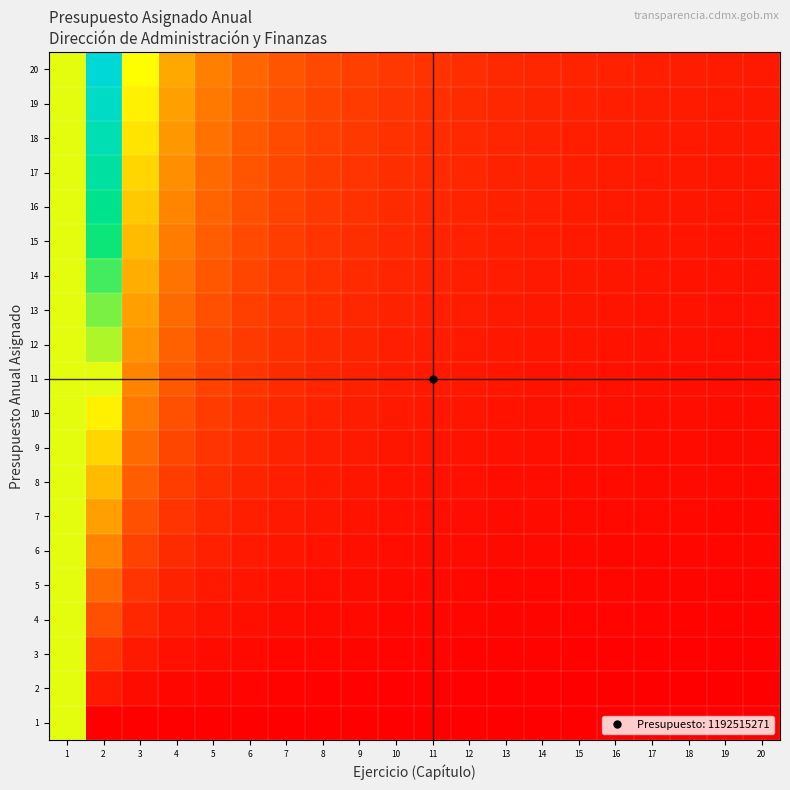

Reading left to right, list all the values displayed in this chart.

1: 1=10.0	2=0.0	3=0.0	4=0.0	5=0.0	6=0.0	7=0.0	8=0.0	9=0.0	10=0.0	11=0.0	12=0.0	13=0.0	14=0.0	15=0.0	16=0.0	17=0.0	18=0.0	19=0.0	20=0.0
2: 1=10.0	2=1.0	3=0.5	4=0.3	5=0.2	6=0.2	7=0.2	8=0.1	9=0.1	10=0.1	11=0.1	12=0.1	13=0.1	14=0.1	15=0.1	16=0.1	17=0.1	18=0.1	19=0.1	20=0.1
3: 1=10.0	2=2.0	3=1.0	4=0.7	5=0.5	6=0.4	7=0.3	8=0.3	9=0.2	10=0.2	11=0.2	12=0.2	13=0.2	14=0.2	15=0.1	16=0.1	17=0.1	18=0.1	19=0.1	20=0.1
4: 1=10.0	2=3.0	3=1.5	4=1.0	5=0.7	6=0.6	7=0.5	8=0.4	9=0.4	10=0.3	11=0.3	12=0.3	13=0.2	14=0.2	15=0.2	16=0.2	17=0.2	18=0.2	19=0.2	20=0.2
5: 1=10.0	2=4.0	3=2.0	4=1.3	5=1.0	6=0.8	7=0.7	8=0.6	9=0.5	10=0.4	11=0.4	12=0.4	13=0.3	14=0.3	15=0.3	16=0.3	17=0.2	18=0.2	19=0.2	20=0.2
6: 1=10.0	2=5.0	3=2.5	4=1.7	5=1.2	6=1.0	7=0.8	8=0.7	9=0.6	10=0.6	11=0.5	12=0.5	13=0.4	14=0.4	15=0.4	16=0.3	17=0.3	18=0.3	19=0.3	20=0.3
7: 1=10.0	2=6.0	3=3.0	4=2.0	5=1.5	6=1.2	7=1.0	8=0.9	9=0.7	10=0.7	11=0.6	12=0.5	13=0.5	14=0.5	15=0.4	16=0.4	17=0.4	18=0.4	19=0.3	20=0.3
8: 1=10.0	2=7.0	3=3.5	4=2.3	5=1.7	6=1.4	7=1.2	8=1.0	9=0.9	10=0.8	11=0.7	12=0.6	13=0.6	14=0.5	15=0.5	16=0.5	17=0.4	18=0.4	19=0.4	20=0.4
9: 1=10.0	2=8.0	3=4.0	4=2.7	5=2.0	6=1.6	7=1.3	8=1.1	9=1.0	10=0.9	11=0.8	12=0.7	13=0.7	14=0.6	15=0.6	16=0.5	17=0.5	18=0.5	19=0.4	20=0.4
10: 1=10.0	2=9.0	3=4.5	4=3.0	5=2.2	6=1.8	7=1.5	8=1.3	9=1.1	10=1.0	11=0.9	12=0.8	13=0.7	14=0.7	15=0.6	16=0.6	17=0.6	18=0.5	19=0.5	20=0.5
11: 1=10.0	2=10.0	3=5.0	4=3.3	5=2.5	6=2.0	7=1.7	8=1.4	9=1.2	10=1.1	11=1.0	12=0.9	13=0.8	14=0.8	15=0.7	16=0.7	17=0.6	18=0.6	19=0.6	20=0.5
12: 1=10.0	2=11.0	3=5.5	4=3.7	5=2.7	6=2.2	7=1.8	8=1.6	9=1.4	10=1.2	11=1.1	12=1.0	13=0.9	14=0.8	15=0.8	16=0.7	17=0.7	18=0.6	19=0.6	20=0.6
13: 1=10.0	2=12.0	3=6.0	4=4.0	5=3.0	6=2.4	7=2.0	8=1.7	9=1.5	10=1.3	11=1.2	12=1.1	13=1.0	14=0.9	15=0.9	16=0.8	17=0.7	18=0.7	19=0.7	20=0.6
14: 1=10.0	2=13.0	3=6.5	4=4.3	5=3.2	6=2.6	7=2.2	8=1.9	9=1.6	10=1.4	11=1.3	12=1.2	13=1.1	14=1.0	15=0.9	16=0.9	17=0.8	18=0.8	19=0.7	20=0.7
15: 1=10.0	2=14.0	3=7.0	4=4.7	5=3.5	6=2.8	7=2.3	8=2.0	9=1.7	10=1.6	11=1.4	12=1.3	13=1.2	14=1.1	15=1.0	16=0.9	17=0.9	18=0.8	19=0.8	20=0.7
16: 1=10.0	2=15.0	3=7.5	4=5.0	5=3.7	6=3.0	7=2.5	8=2.1	9=1.9	10=1.7	11=1.5	12=1.4	13=1.2	14=1.2	15=1.1	16=1.0	17=0.9	18=0.9	19=0.8	20=0.8
17: 1=10.0	2=16.0	3=8.0	4=5.3	5=4.0	6=3.2	7=2.7	8=2.3	9=2.0	10=1.8	11=1.6	12=1.5	13=1.3	14=1.2	15=1.1	16=1.1	17=1.0	18=0.9	19=0.9	20=0.8
18: 1=10.0	2=17.0	3=8.5	4=5.7	5=4.2	6=3.4	7=2.8	8=2.4	9=2.1	10=1.9	11=1.7	12=1.5	13=1.4	14=1.3	15=1.2	16=1.1	17=1.1	18=1.0	19=0.9	20=0.9
19: 1=10.0	2=18.0	3=9.0	4=6.0	5=4.5	6=3.6	7=3.0	8=2.6	9=2.2	10=2.0	11=1.8	12=1.6	13=1.5	14=1.4	15=1.3	16=1.2	17=1.1	18=1.1	19=1.0	20=0.9
20: 1=10.0	2=19.0	3=9.5	4=6.3	5=4.7	6=3.8	7=3.2	8=2.7	9=2.4	10=2.1	11=1.9	12=1.7	13=1.6	14=1.5	15=1.4	16=1.3	17=1.2	18=1.1	19=1.1	20=1.0